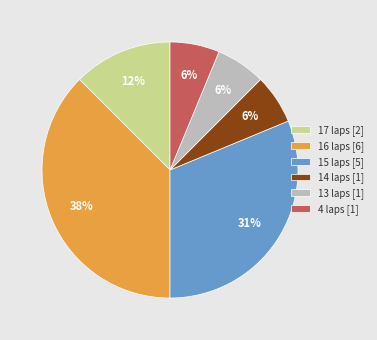

Do 17 laps [2] and 13 laps [1] together represent more than half of the pie?

No